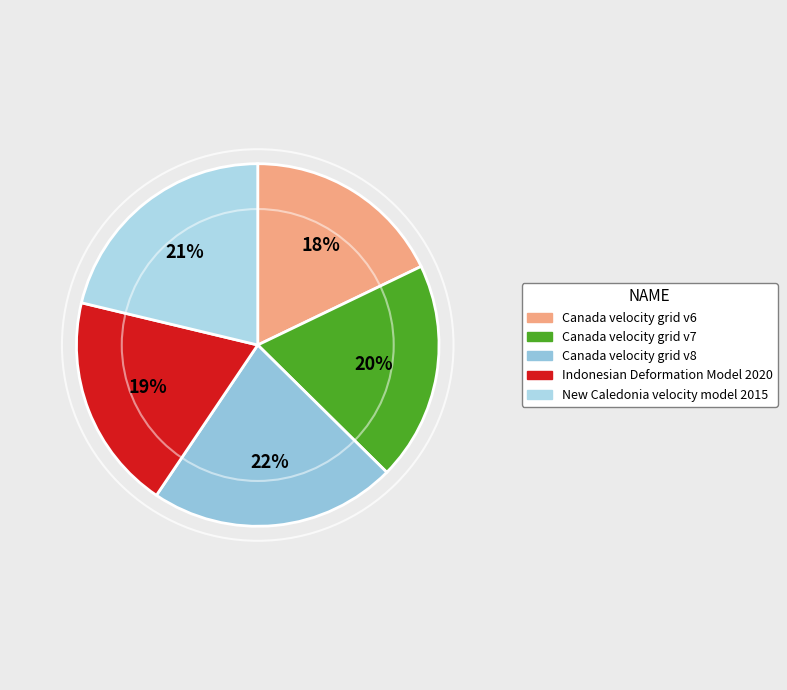

To the nearest percent, what percentage of the pie is Canada velocity grid v6?

18%